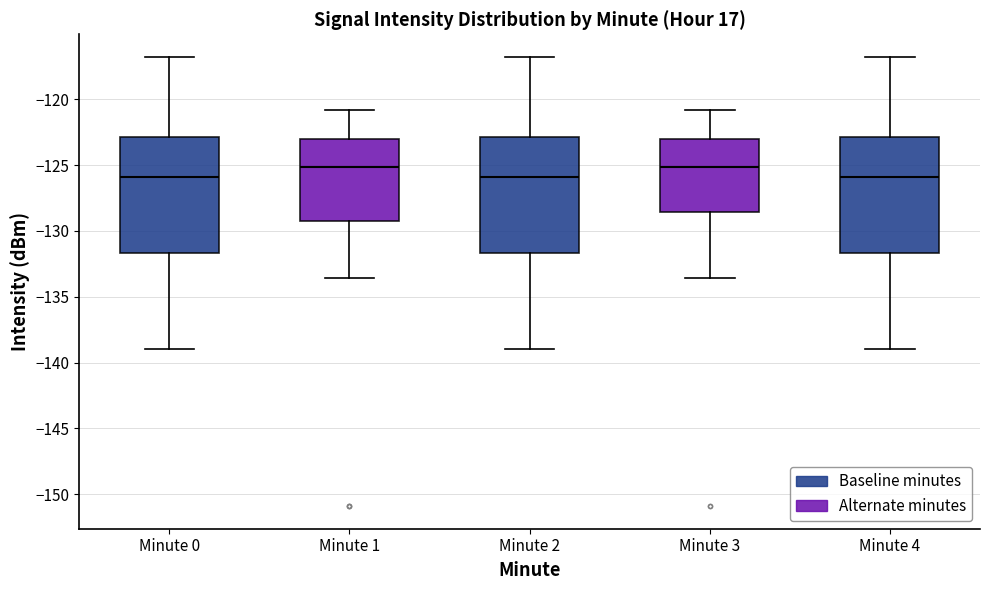

Reading left to right, transcribe this box plot: for each box, give where its median line is, the range the box spans, and where its two whiskers end, as read against the y-axis. The values are not printed on the chart, so give them approximately, as read against the axis.

Minute 0: median -126.0, box -131.5 to -123.0, whiskers -139.0 to -117.0
Minute 1: median -125.0, box -129.5 to -123.0, whiskers -133.5 to -121.0
Minute 2: median -126.0, box -131.5 to -123.0, whiskers -139.0 to -117.0
Minute 3: median -125.0, box -128.5 to -123.0, whiskers -133.5 to -121.0
Minute 4: median -126.0, box -131.5 to -123.0, whiskers -139.0 to -117.0